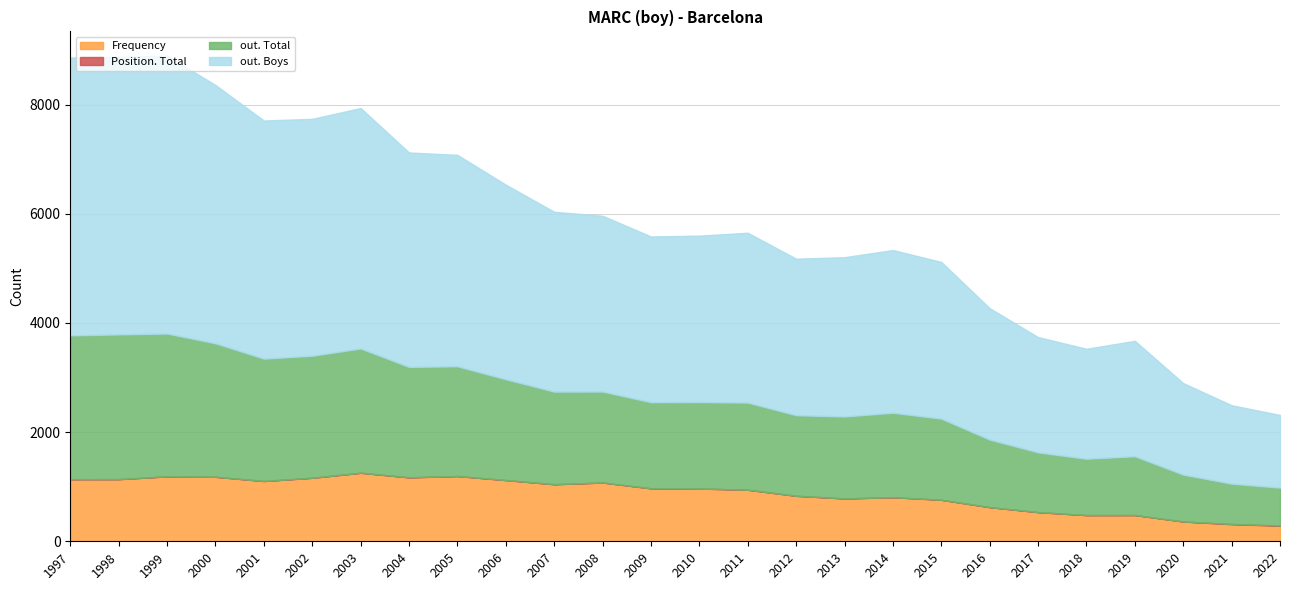

Is it true that Frequency equals 1137 at 1997?

True